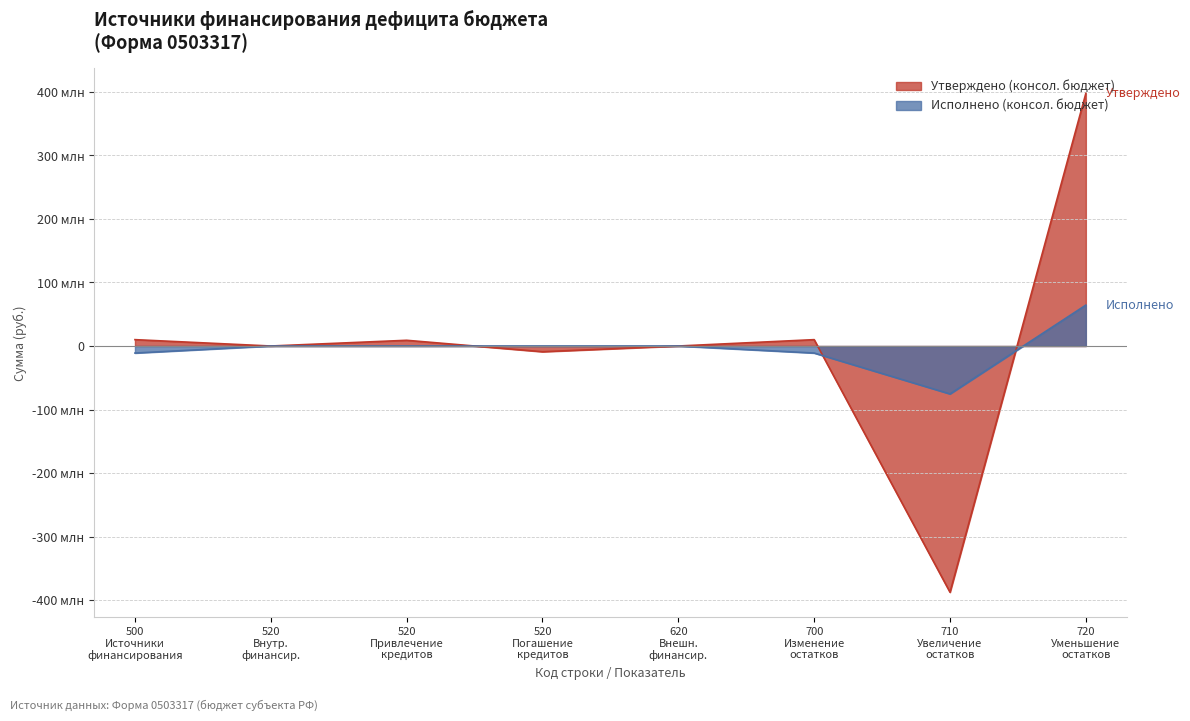

What is the sum of all Утверждено (консол. бюджет) values?

30048663.9